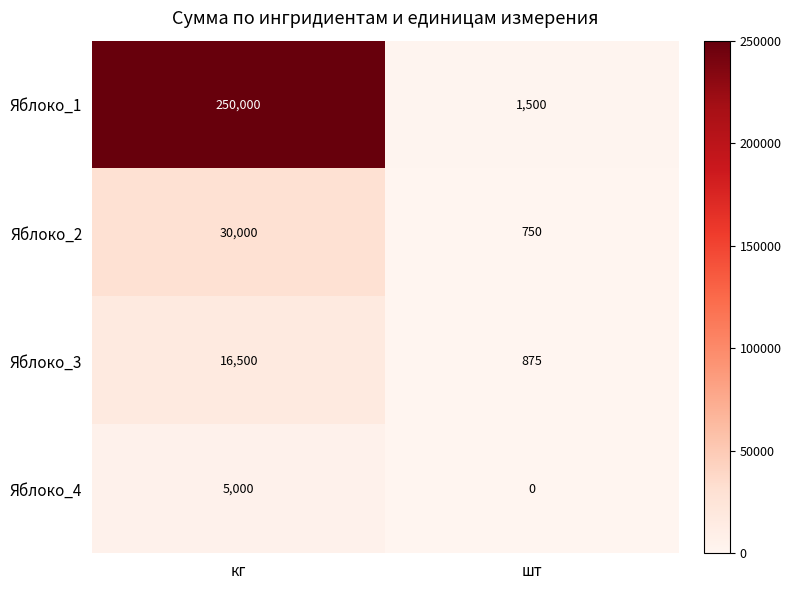

What is the maximum value for Яблоко_4?

5000